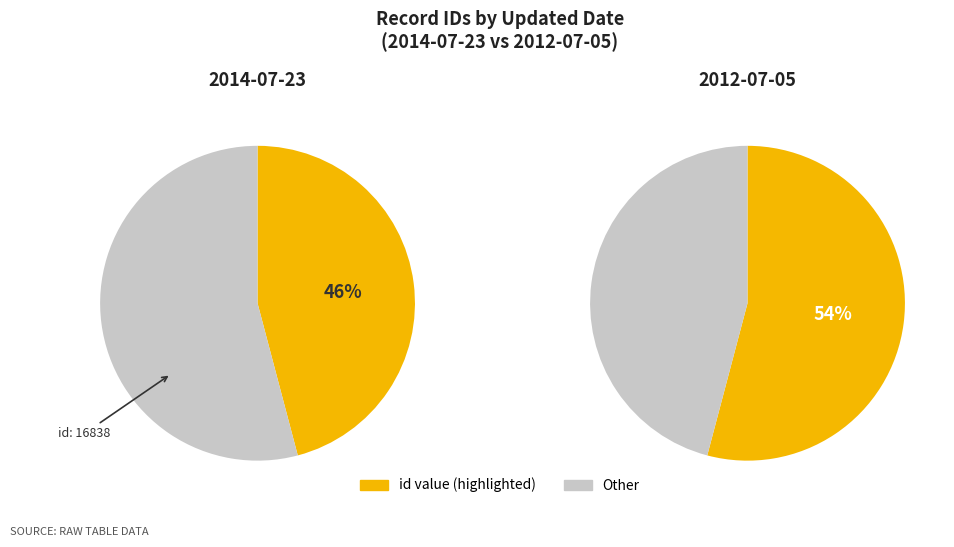

To the nearest percent, what is the combined percentage of 2014-07-23 16:48:08 UTC and 2012-07-05 04:57:32 UTC?

100%